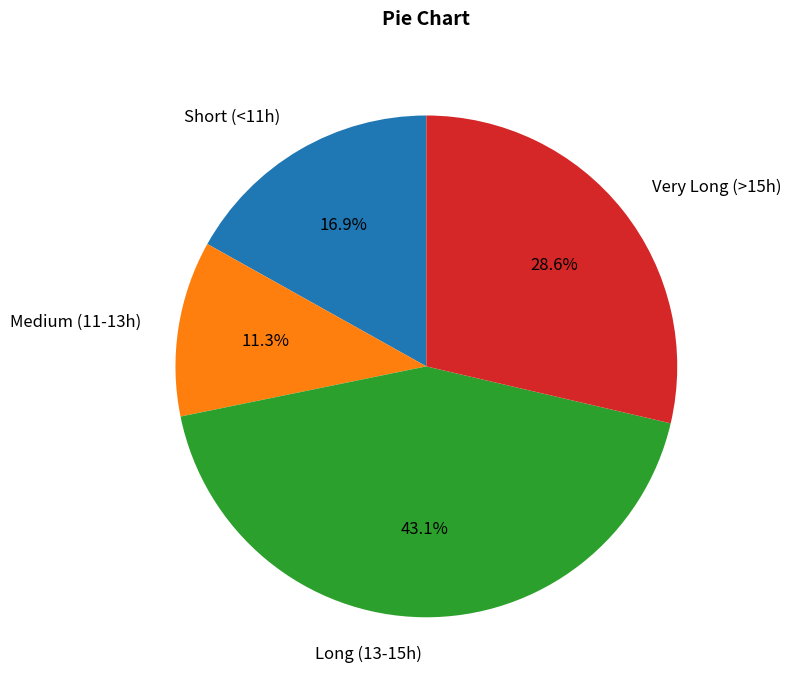

Which slice is the smallest?

Medium (11-13h)